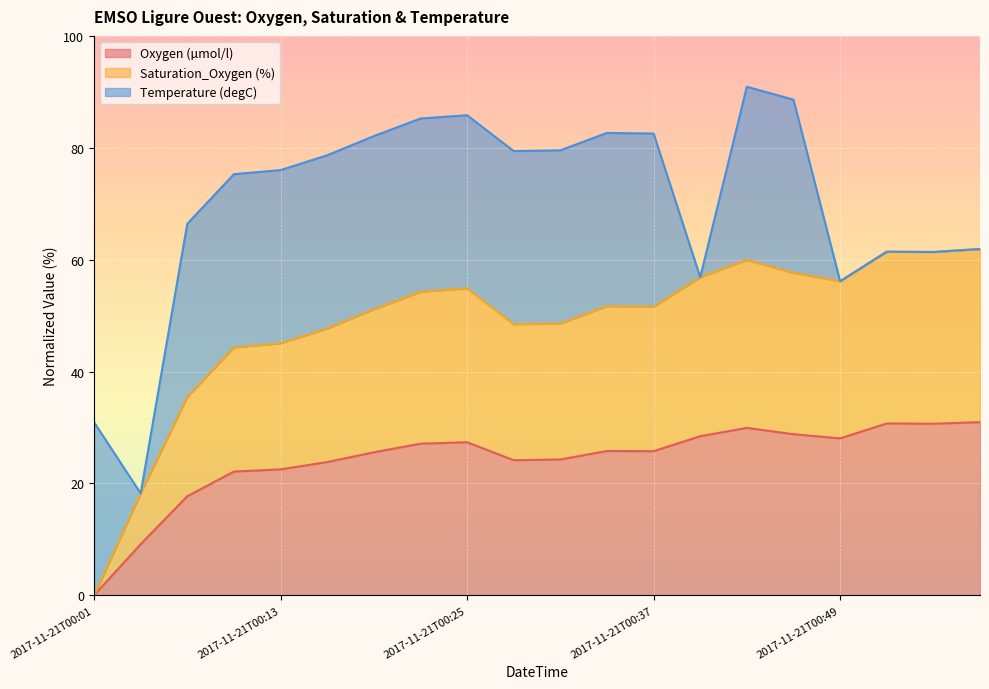

What are all the series names shown in the legend?

Oxygen (µmol/l), Saturation_Oxygen (%), Temperature (degC)